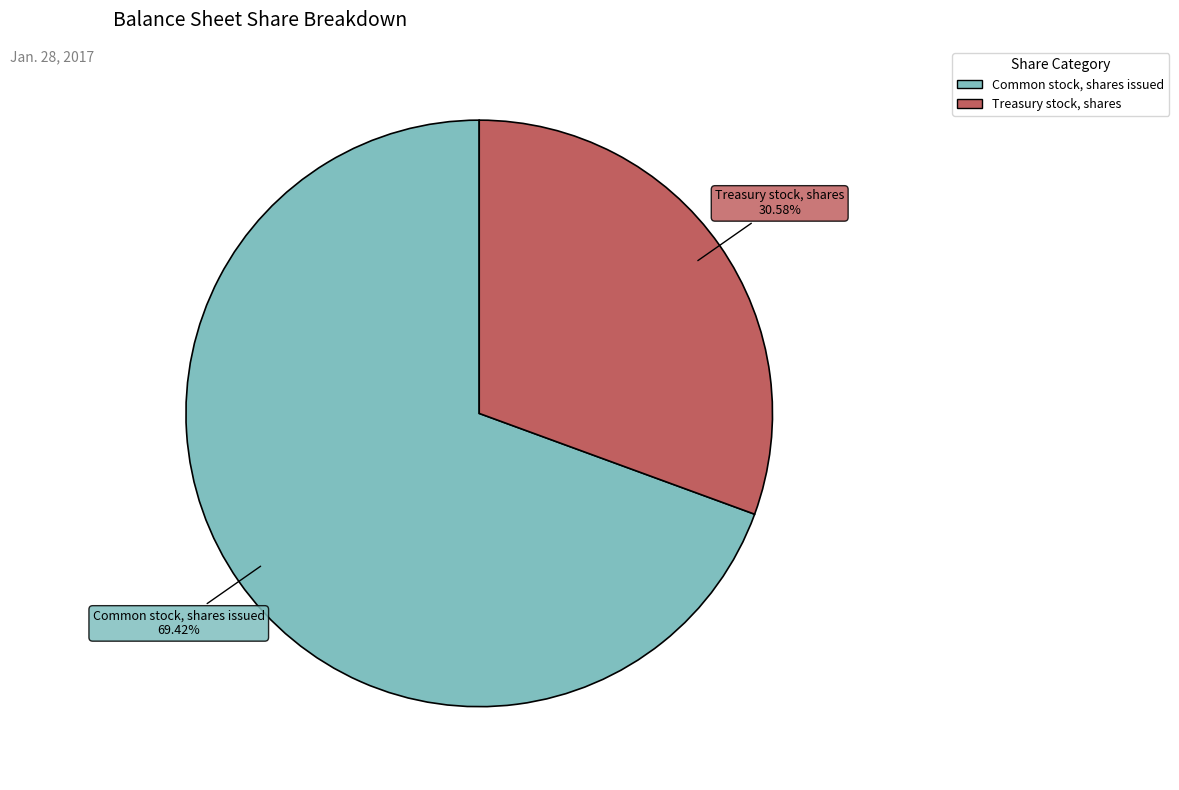

The Treasury stock, shares slice represents 31% of the pie. True or false?

True